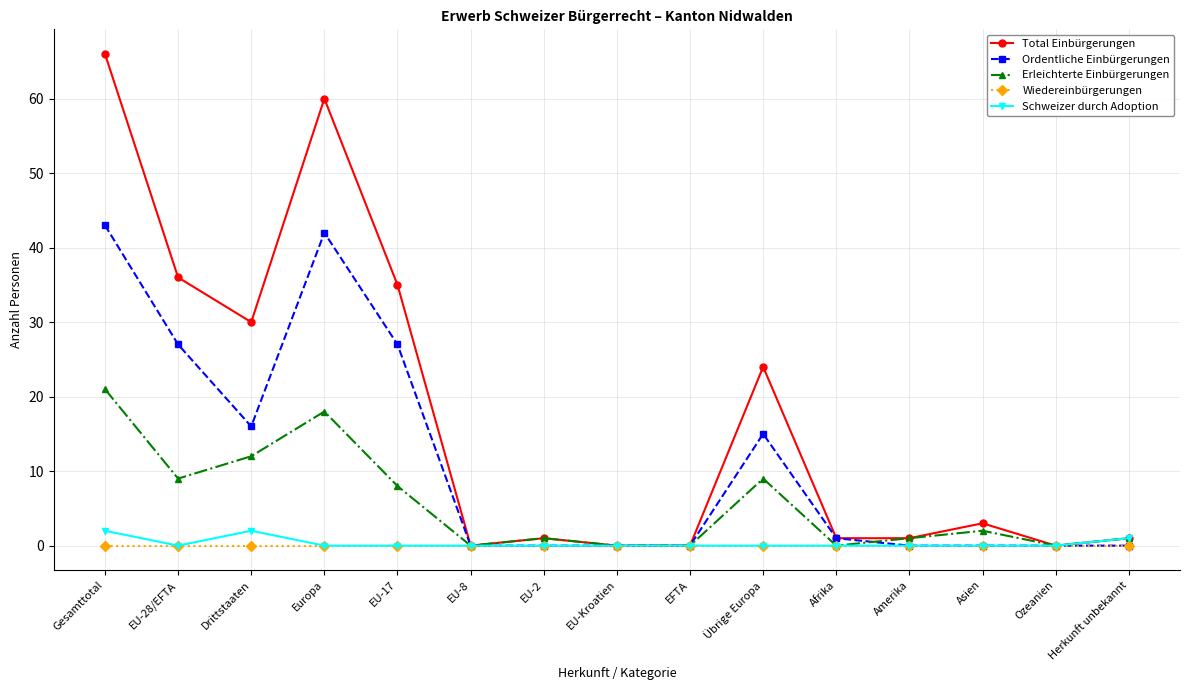

What is the label of the 13th point from the right?

Drittstaaten